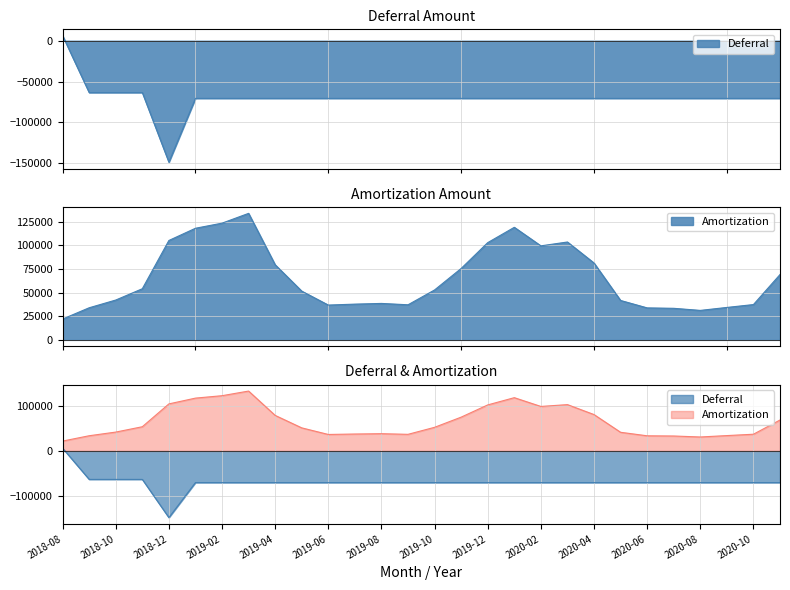

What is the value of the Deferral point at the 12th from the left?

-70582.5